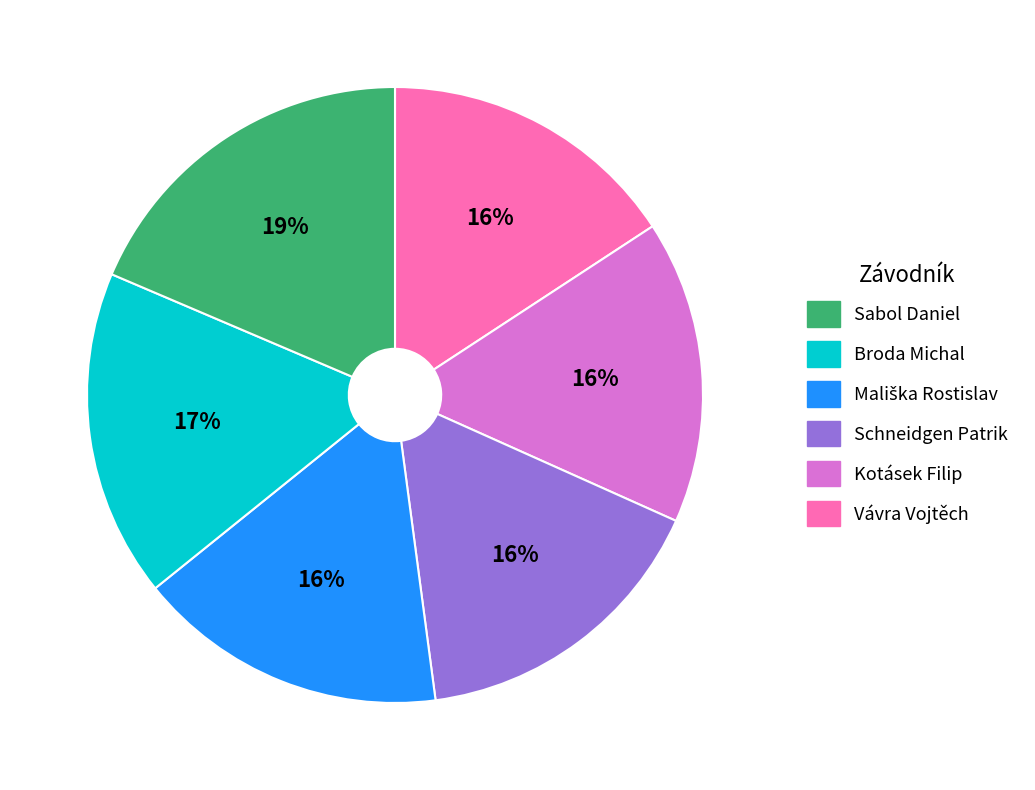

To the nearest percent, what is the difference between the largest and smallest slice percentages?

3%